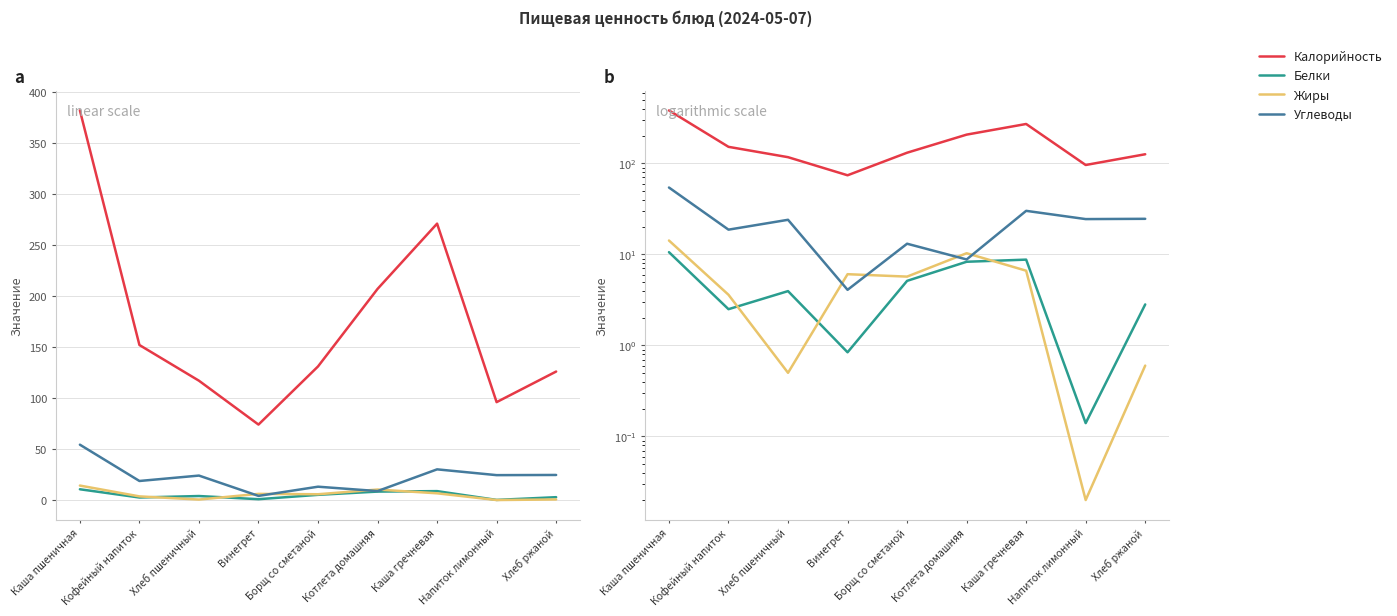

Is the value of Белки at Хлеб ржаной greater than the value of Калорийность at Хлеб ржаной?

No